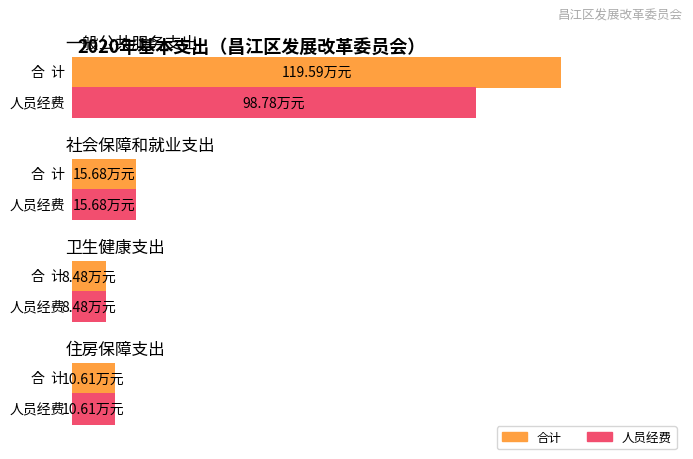

Which category has the highest value in the 合计 series?

一般公共服务支出